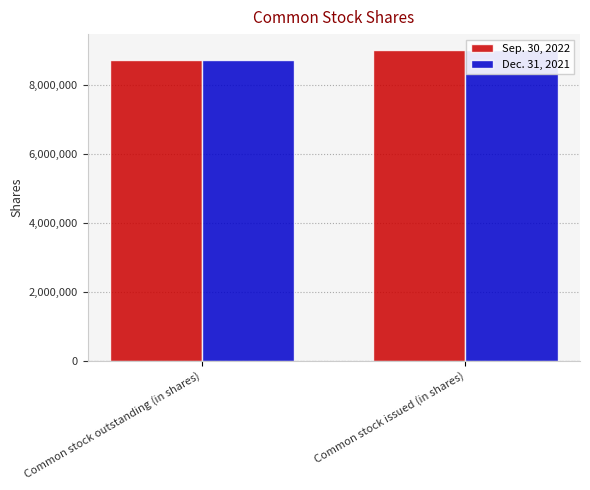

Does the chart contain any negative values?

No